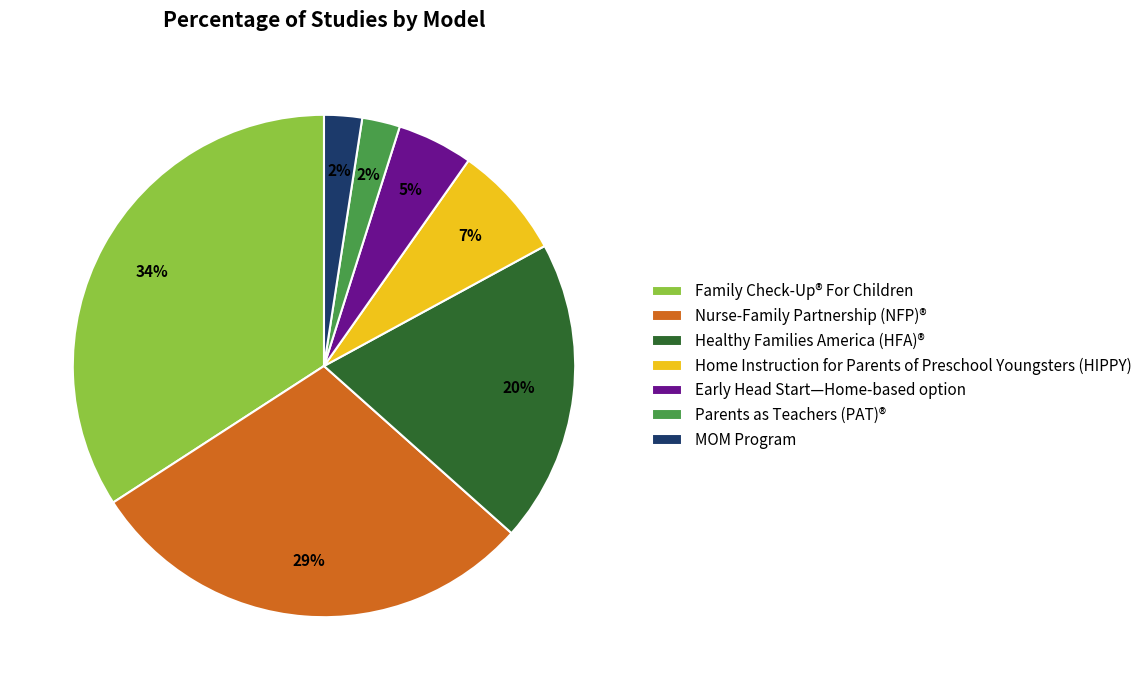

Is Family Check-Up® For Children the majority of the pie?

No